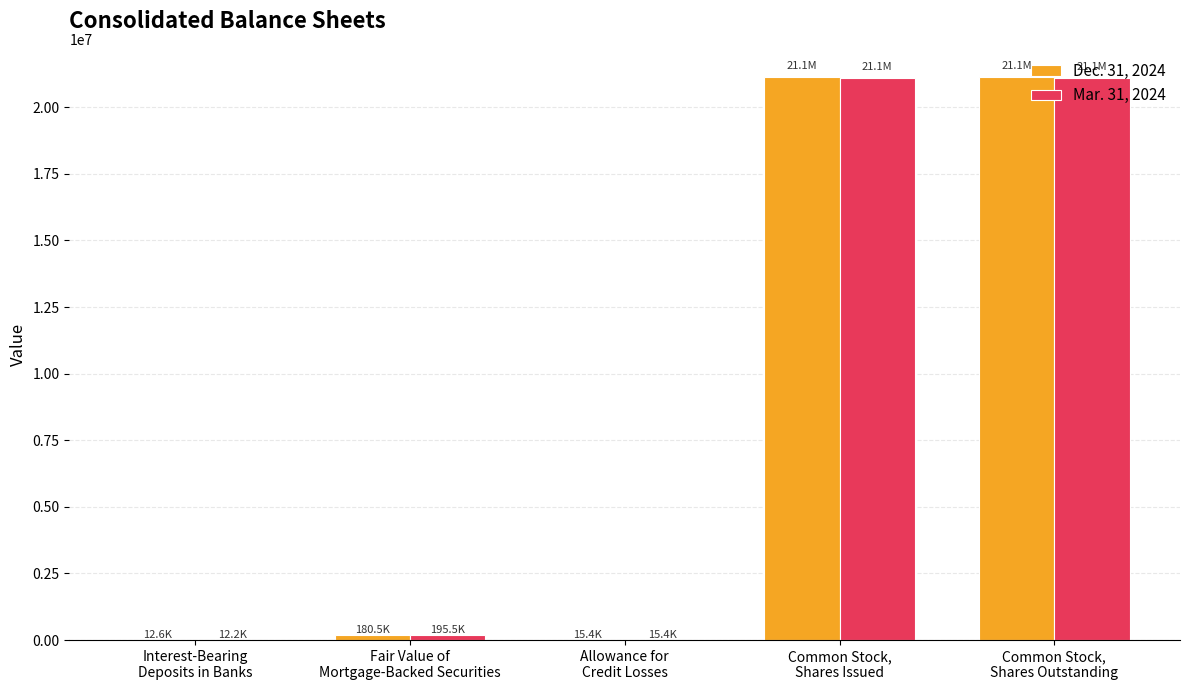

What is the maximum value shown in the chart?

21134758